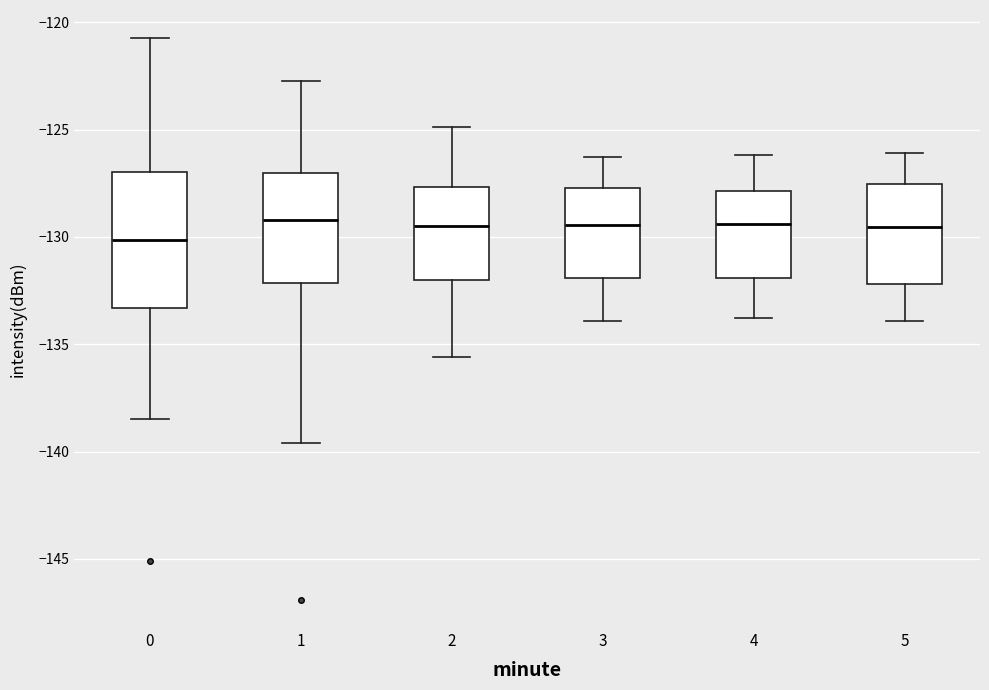

Where is the lower edge of the box at x = 4 on the y-axis? The values are not printed on the chart, so give them approximately, as read against the axis.

-132.0